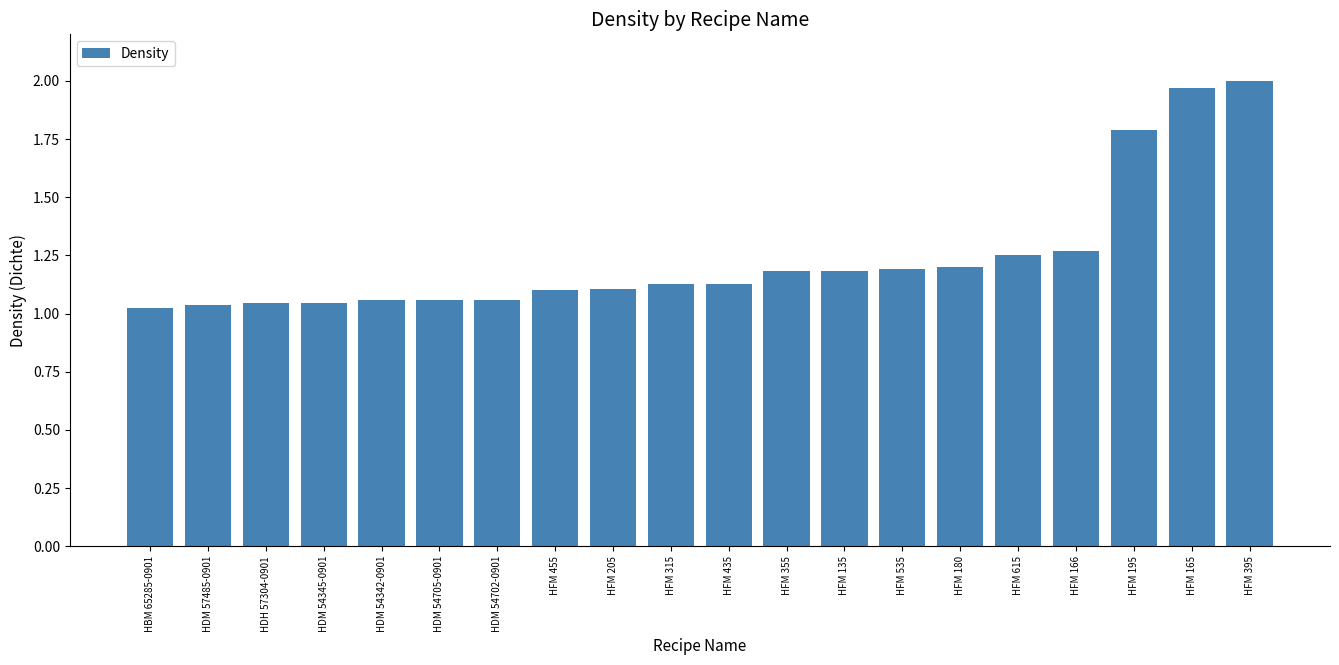

What is the difference between the second highest and minimum values?

0.9